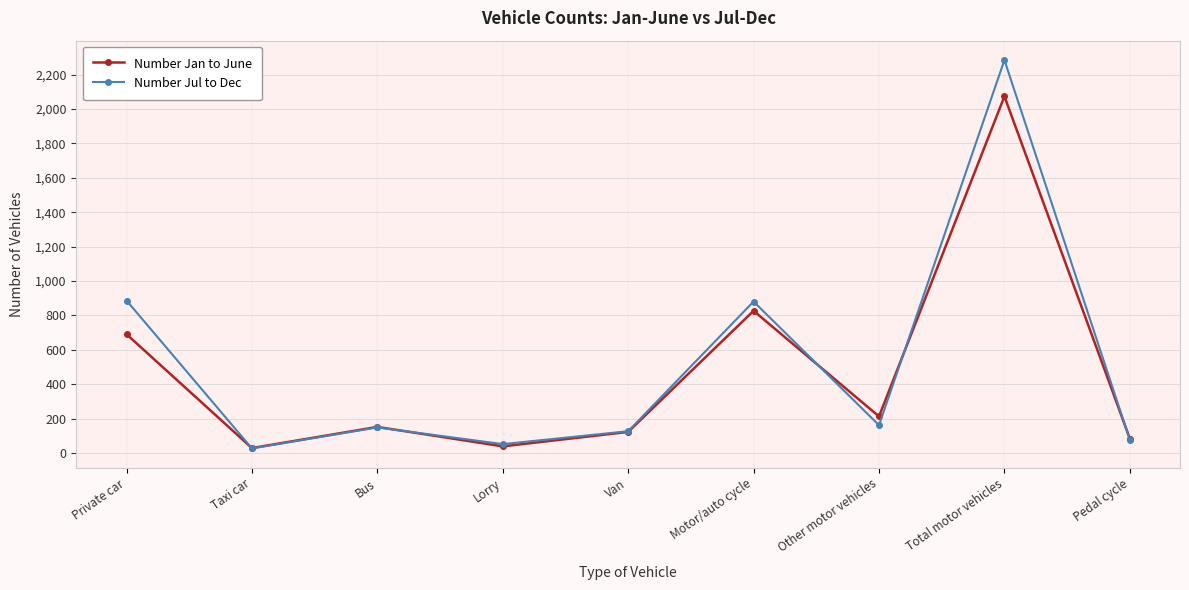

At which label is Number Jan to June closest to 1051?

Motor/auto cycle